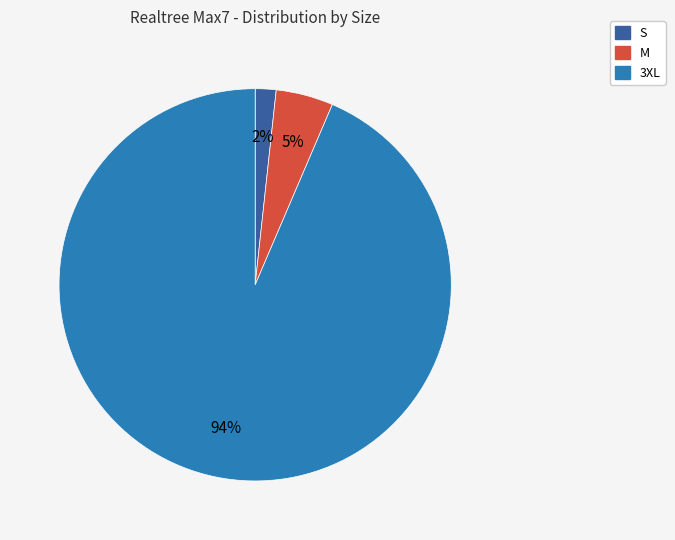

To the nearest percent, what percentage of the pie is M?

5%